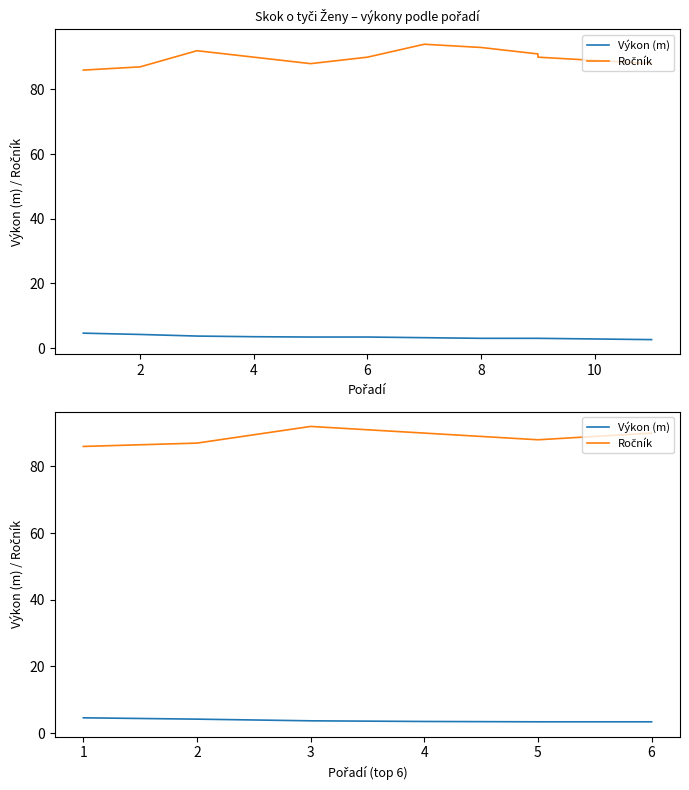

What is the spread (max minus min) of values at 2?

82.8